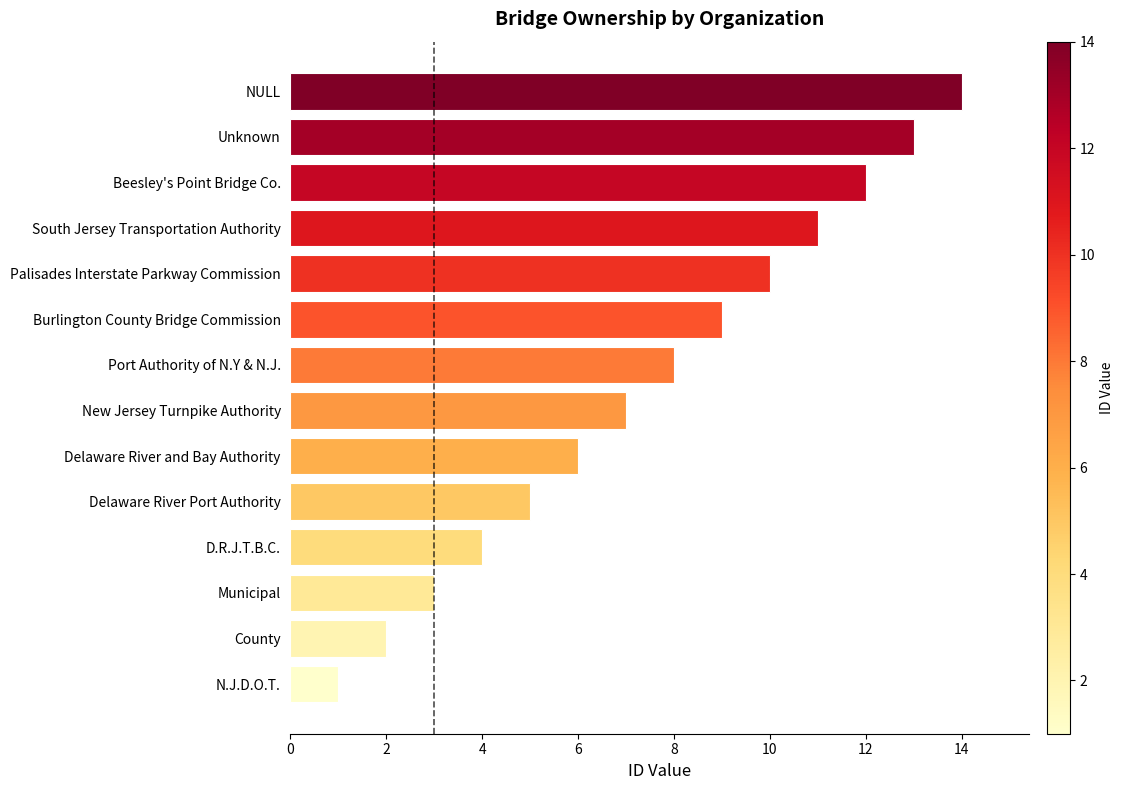

Approximately how many times larger is the value at Palisades Interstate Parkway Commission compared to Unknown?

0.8